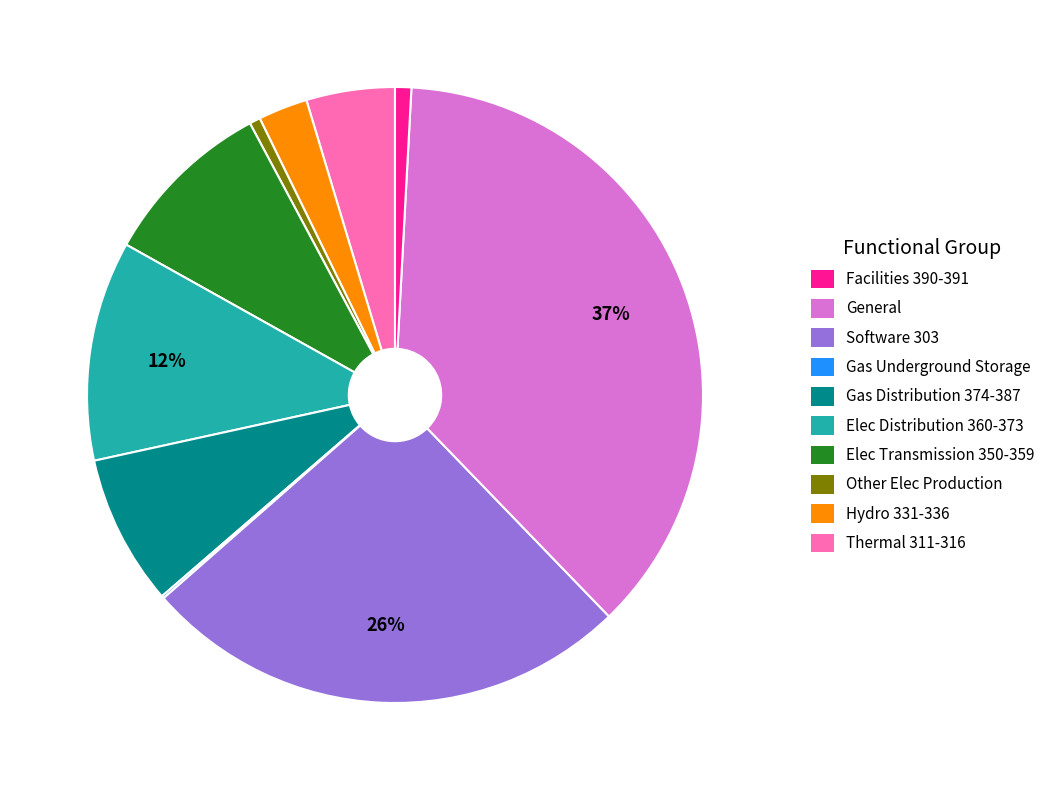

Does any single category account for the majority?

No